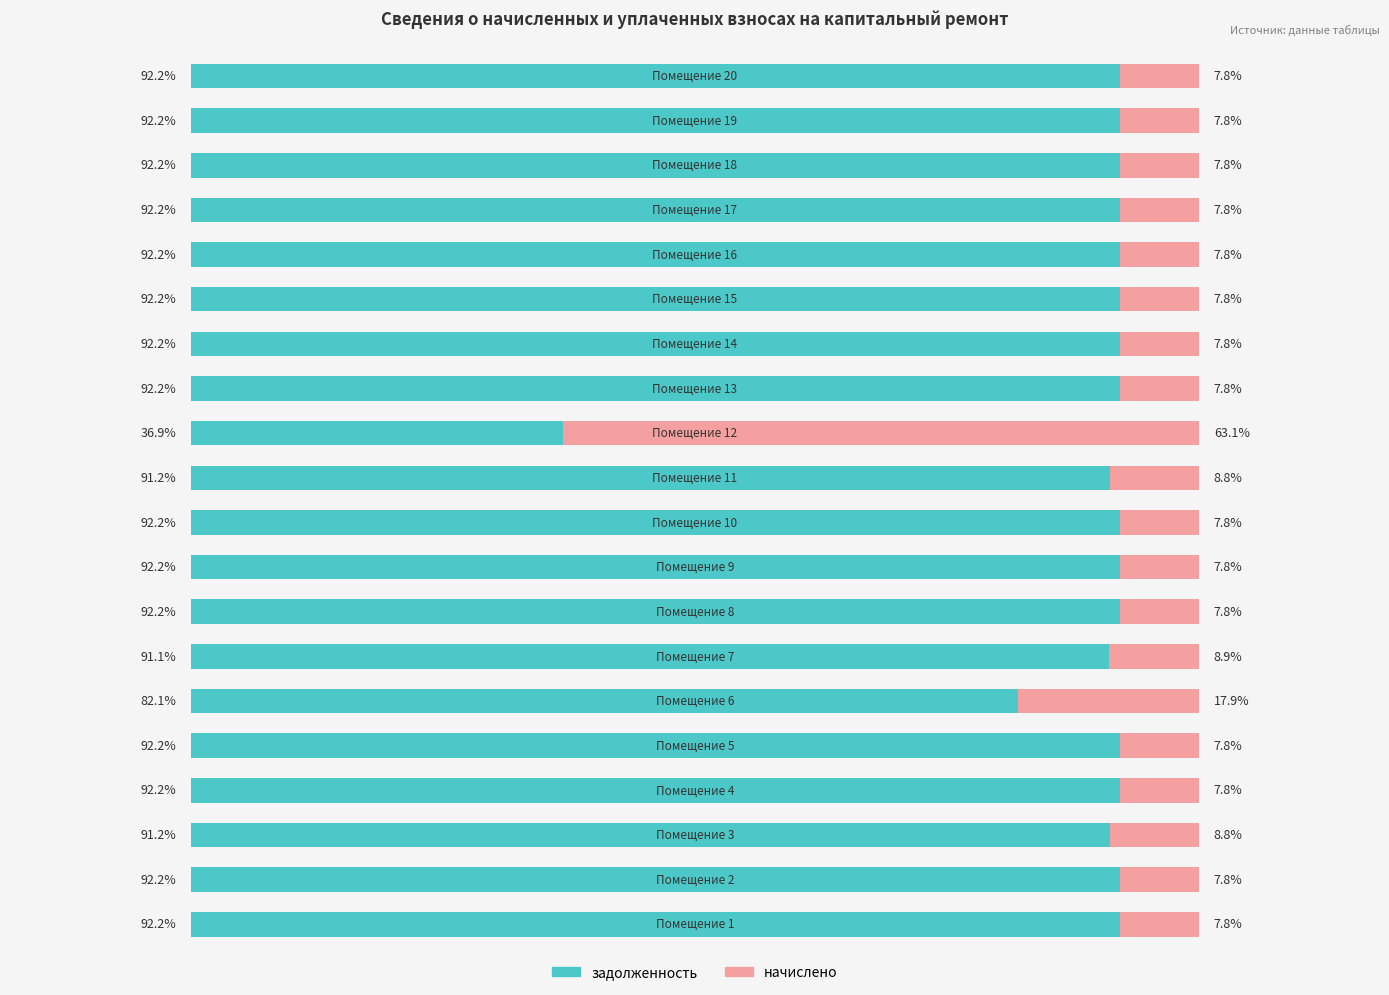

What is the value of the задолженность bar at the 10th from the left?

92.2